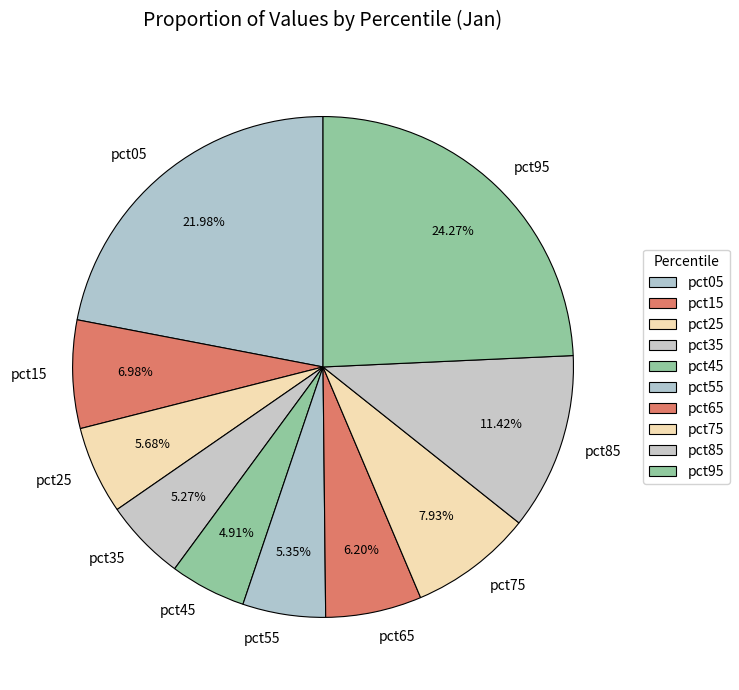

Which has a higher value, pct85 or pct15?

pct85